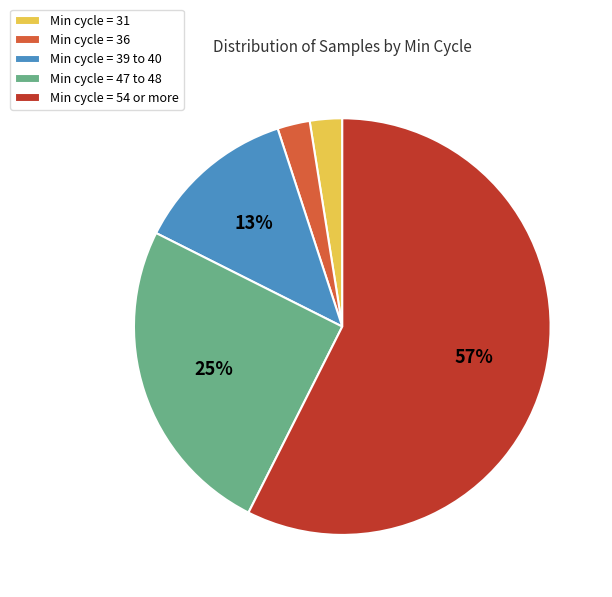

To the nearest percent, what percentage of the pie is Min cycle = 31?

3%